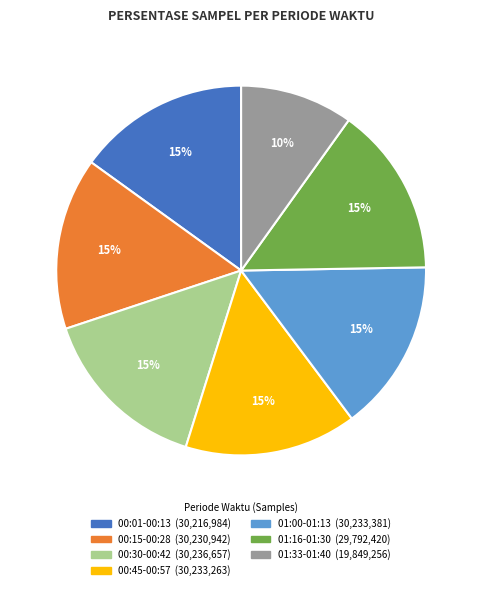

Is there a majority slice in this chart?

No